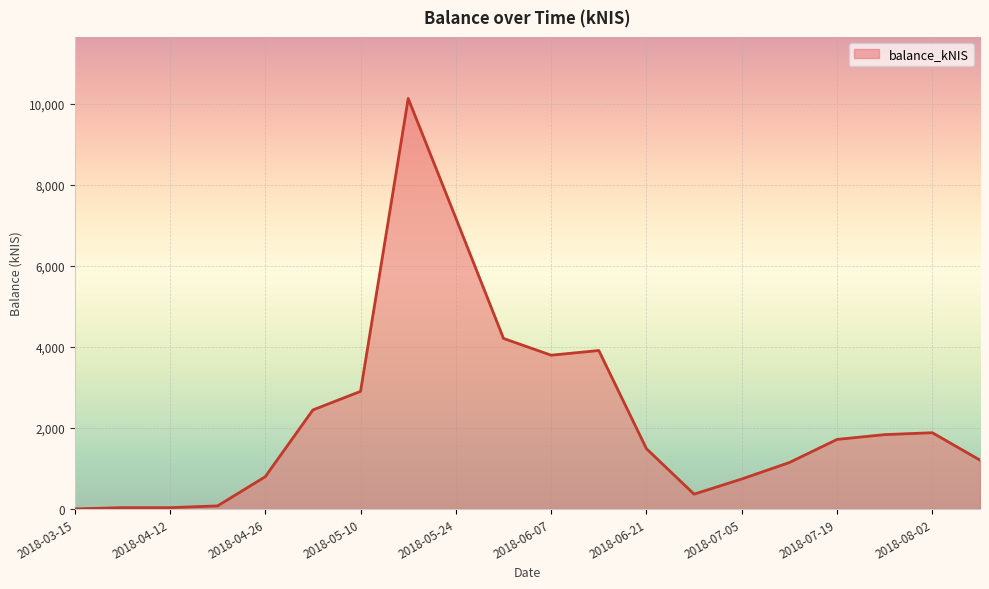

Does the chart have visible grid lines?

Yes